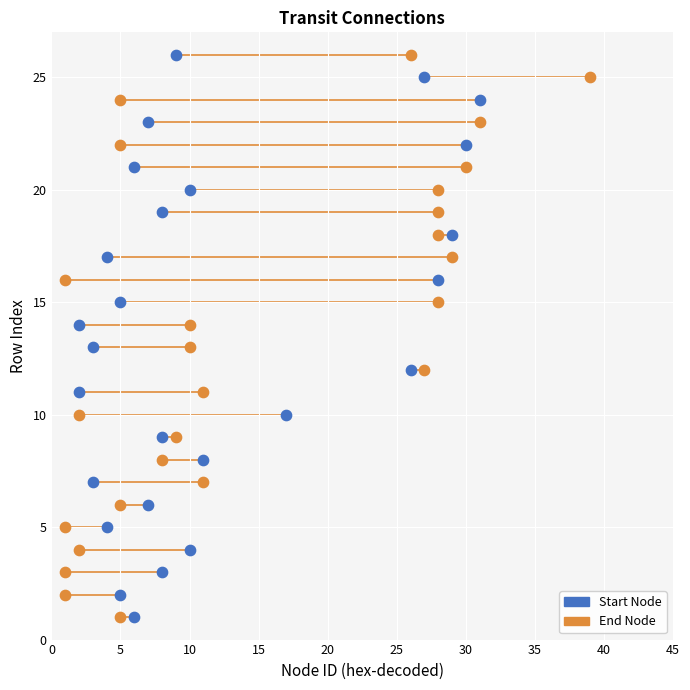

What are all the series names shown in the legend?

Start Node, End Node